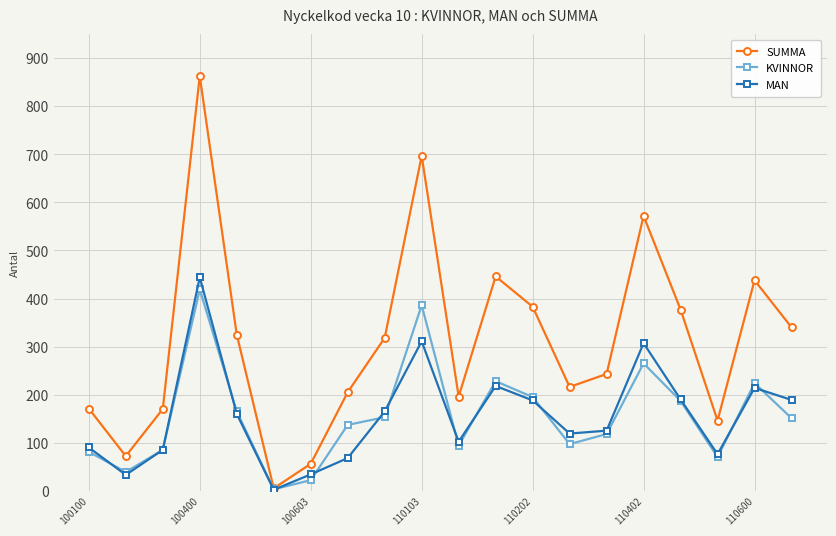

Which series has the largest total across all categories?

SUMMA